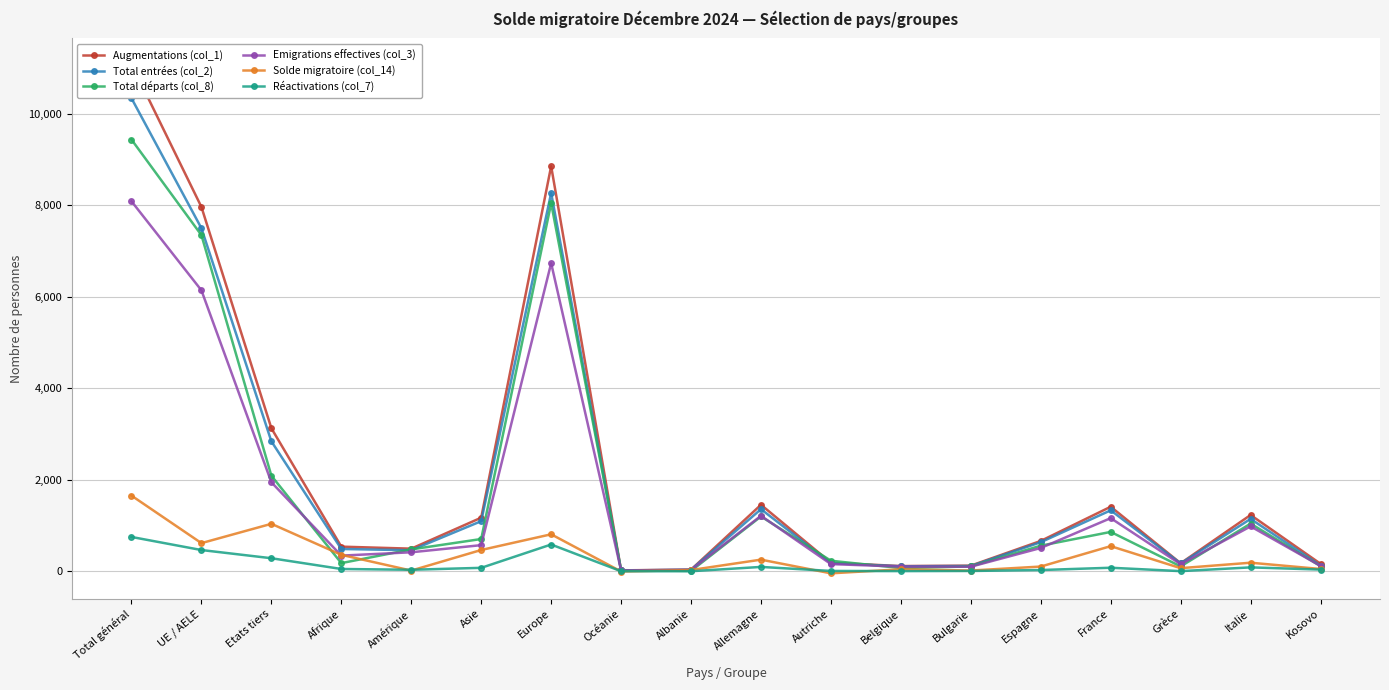

What is the value of the Augmentations (col_1) point at the 5th from the left?

495